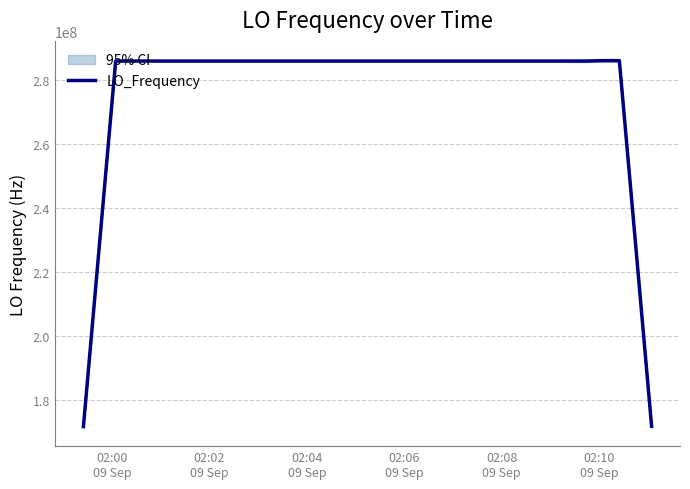

What is the label of the 40th point from the right?

02:00
09 Sep